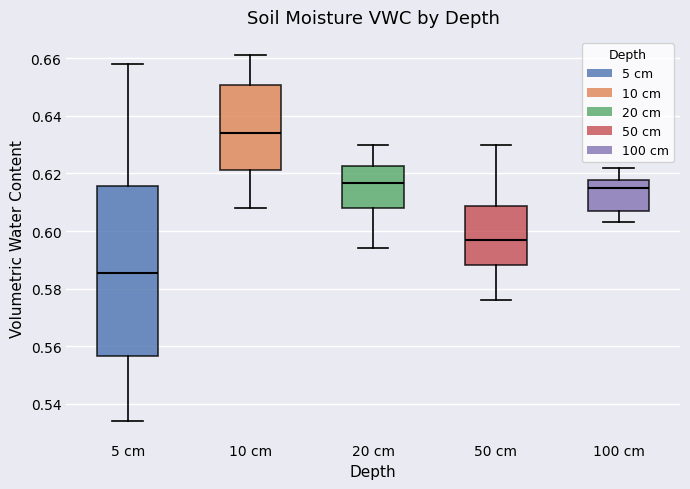

Reading left to right, read every box against the y-axis: the position of its median line, the range the box covers, and the ends of its whiskers. The values are not printed on the chart, so give them approximately, as read against the axis.

5 cm: median 0.586, box 0.556 to 0.616, whiskers 0.534 to 0.658
10 cm: median 0.634, box 0.622 to 0.650, whiskers 0.608 to 0.662
20 cm: median 0.616, box 0.608 to 0.622, whiskers 0.594 to 0.630
50 cm: median 0.598, box 0.588 to 0.608, whiskers 0.576 to 0.630
100 cm: median 0.616, box 0.608 to 0.618, whiskers 0.604 to 0.622